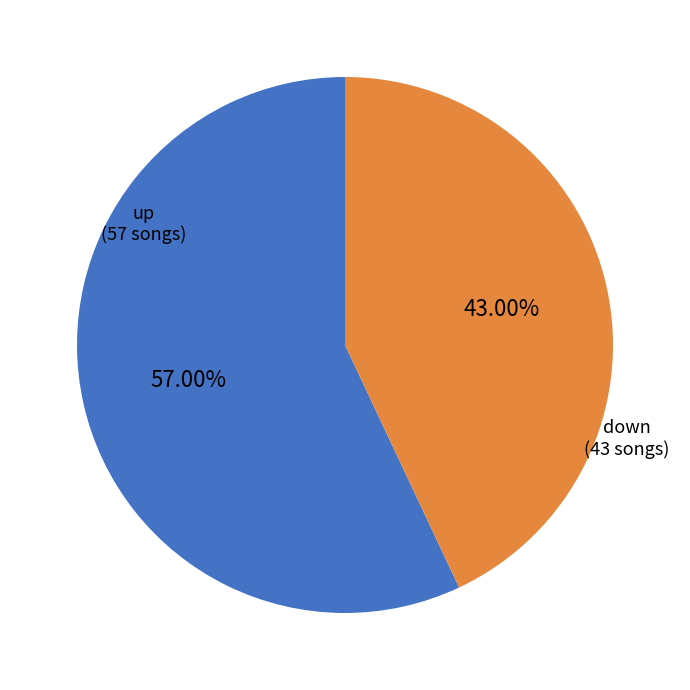

Combined, do up and down account for over 50%?

Yes